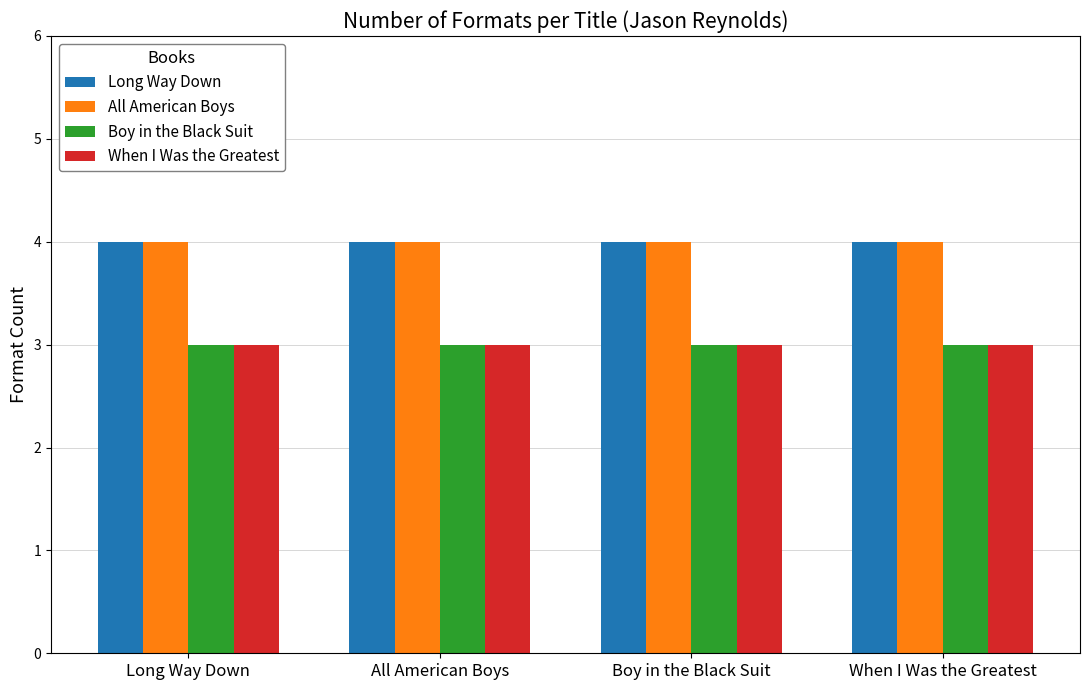

What position from the right is Boy in the Black Suit?

2